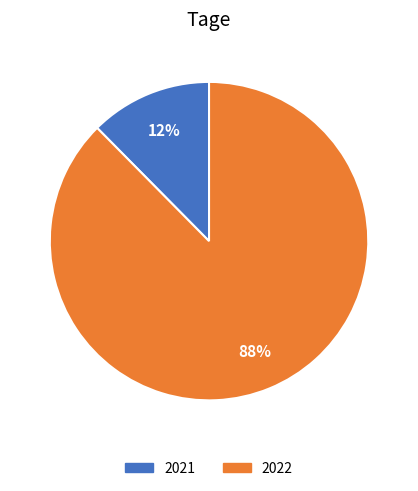

Which slice is the largest?

2022